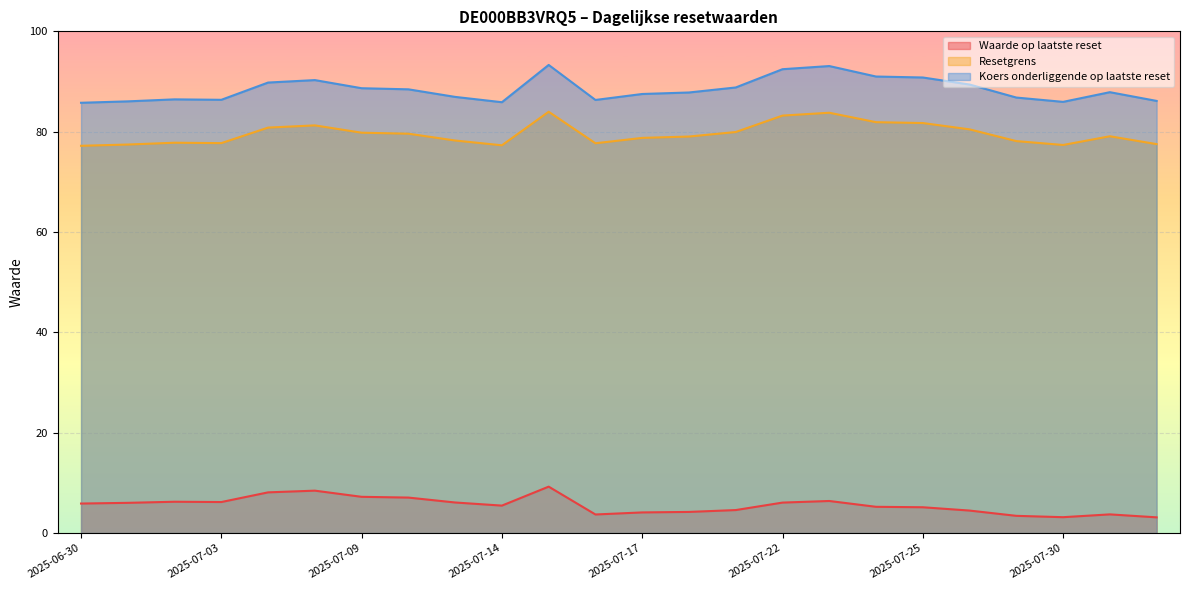

Is the value of Waarde op laatste reset at 2025-07-22 greater than the value of Resetgrens at 2025-07-08?

No